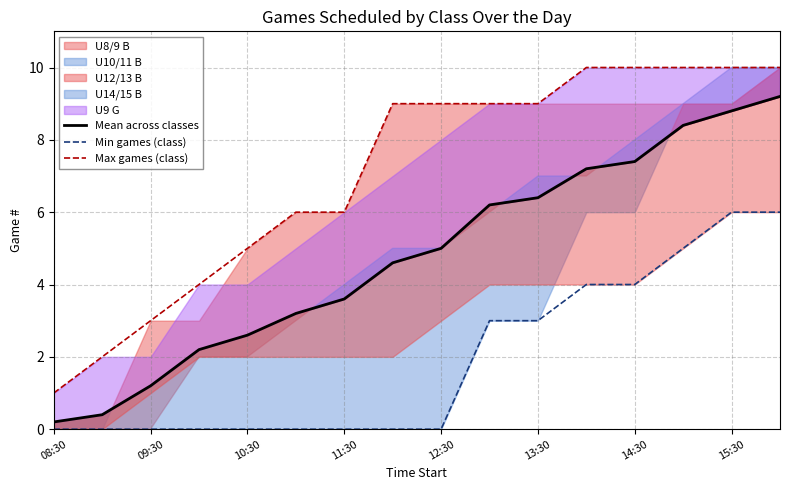

What is the highest value of the Max games (class) series?

10